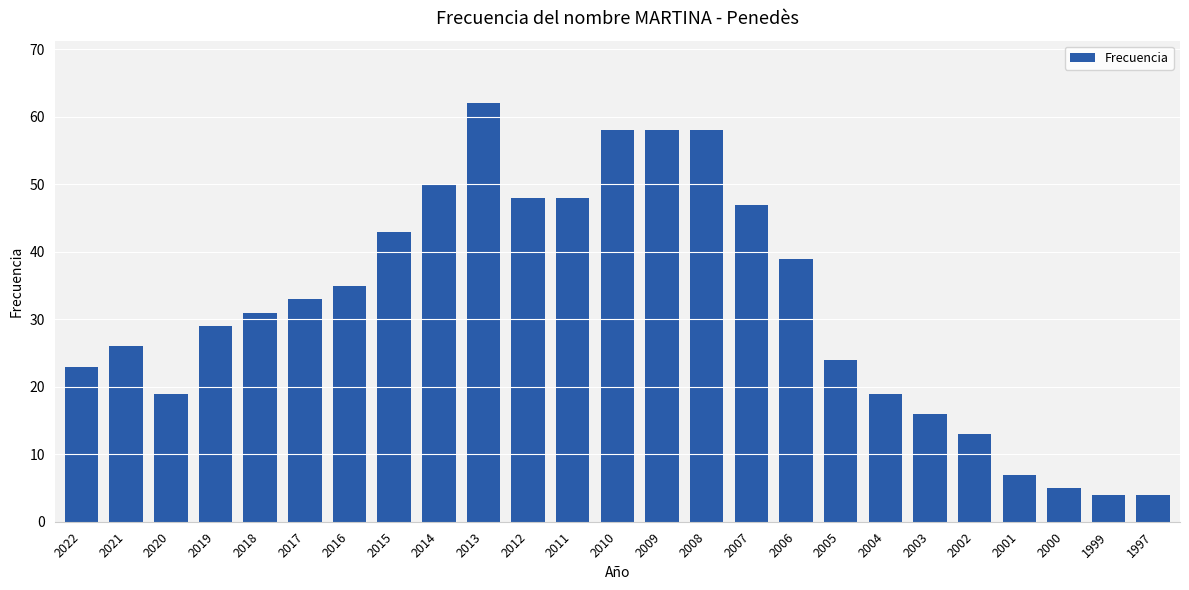

Which label corresponds to the largest value in the chart?

2013